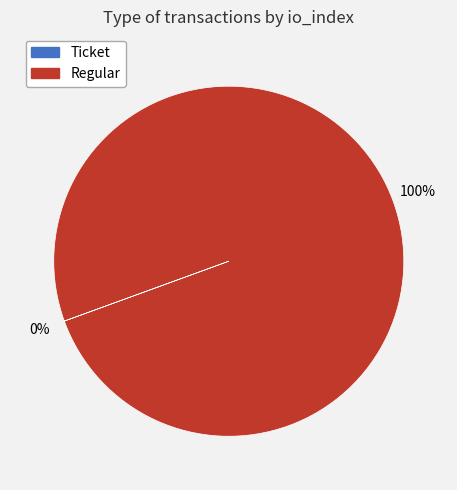

To the nearest percent, what is the average slice percentage?

50%